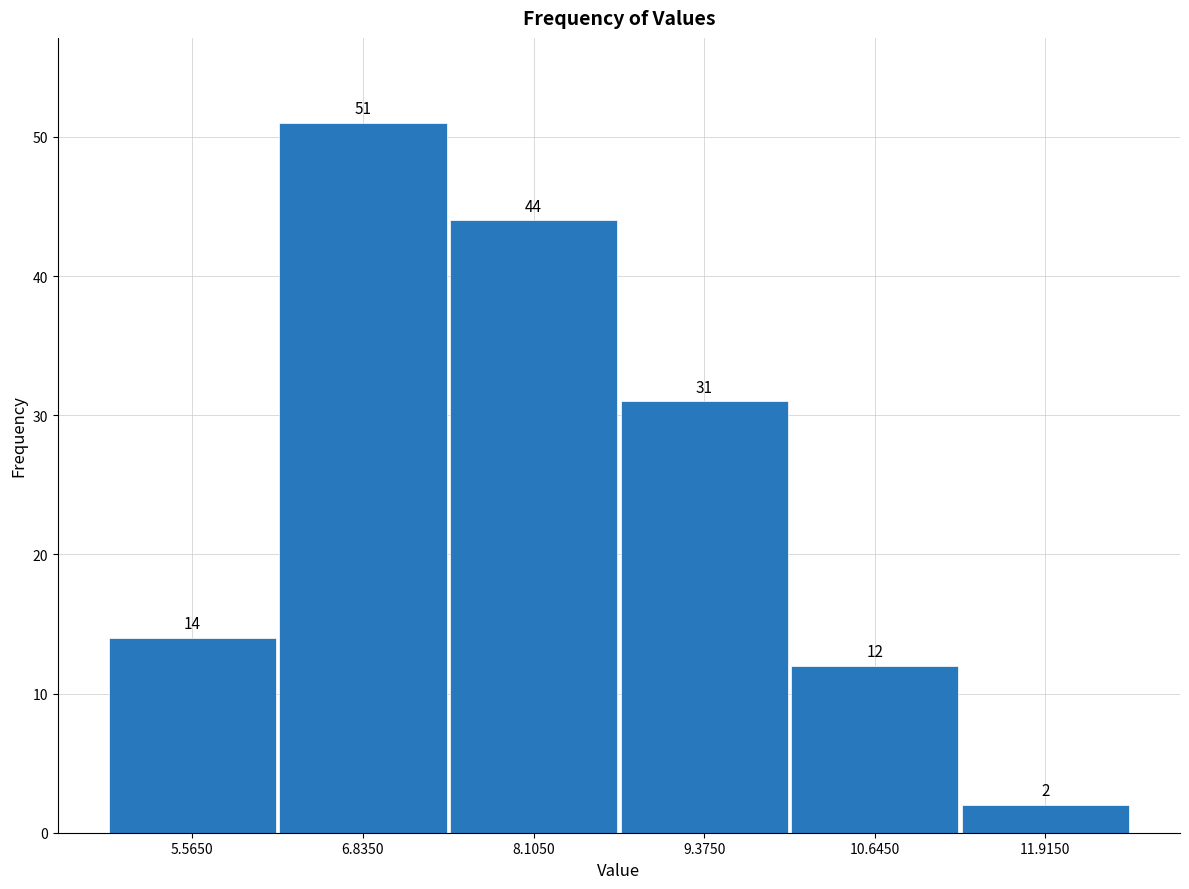

Reading left to right, list every bar in this chart as the range it spans on the x-axis followed by its height. The bar edges are not printed on the chart, so give them approximately, as read against the axis.

5.0 to 6.2: 14
6.2 to 7.4: 51
7.4 to 8.8: 44
8.8 to 10.0: 31
10.0 to 11.2: 12
11.2 to 12.6: 2